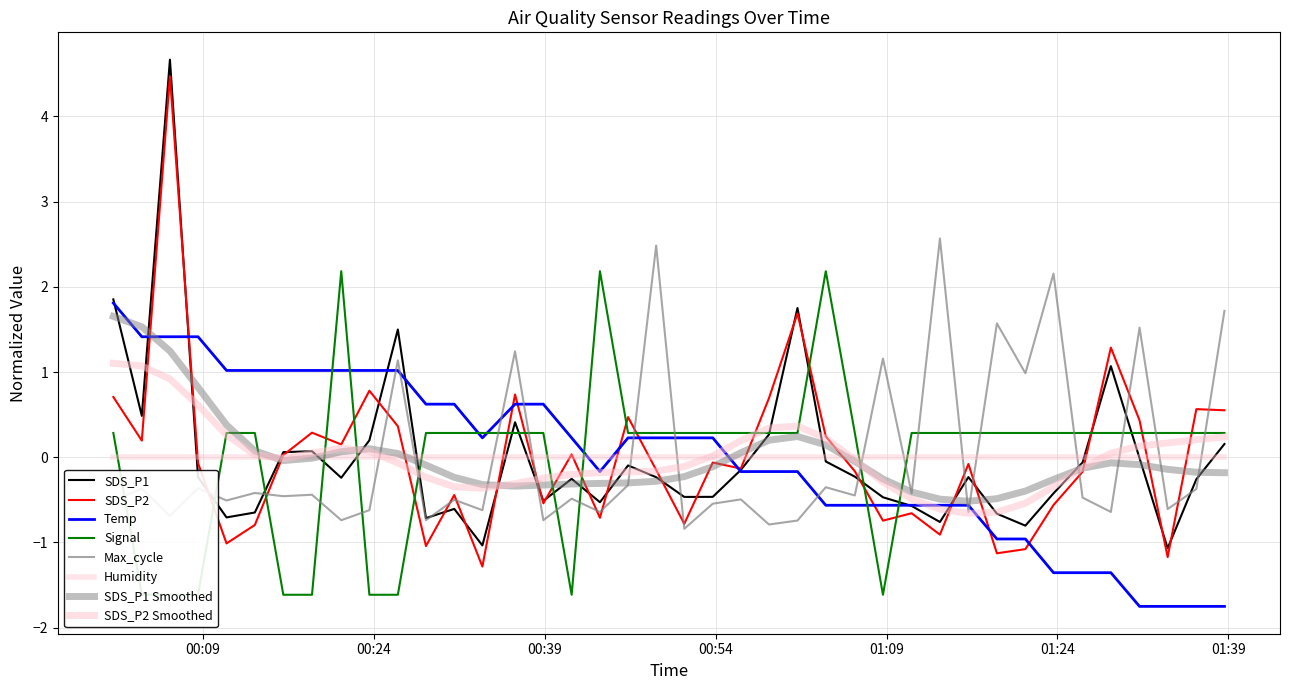

How many data points does each series have?

40